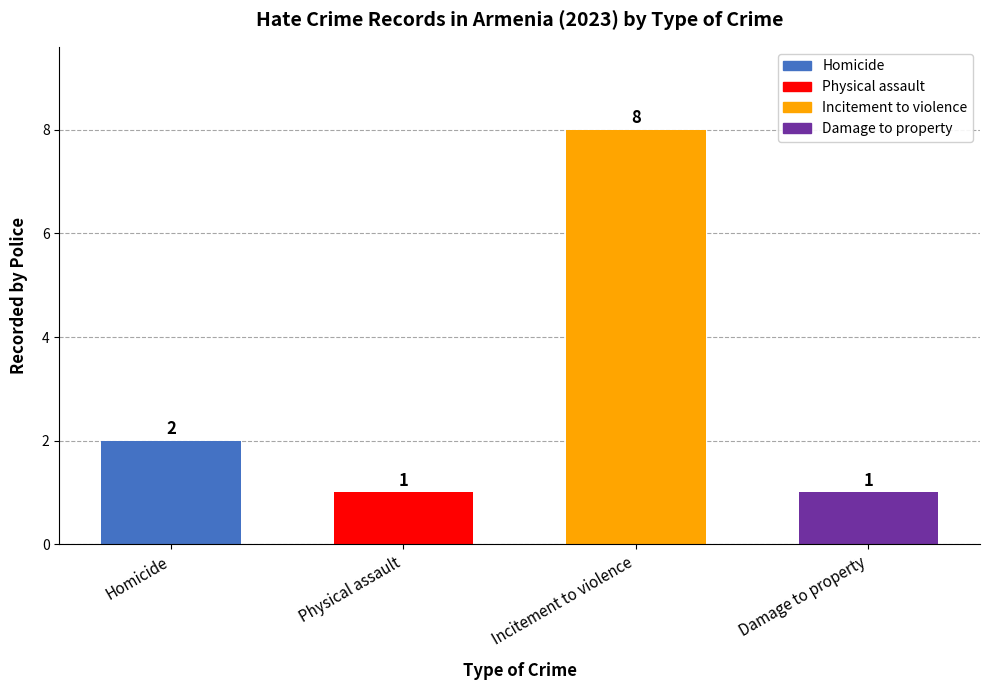

What is the value of the 3rd bar from the left?

8